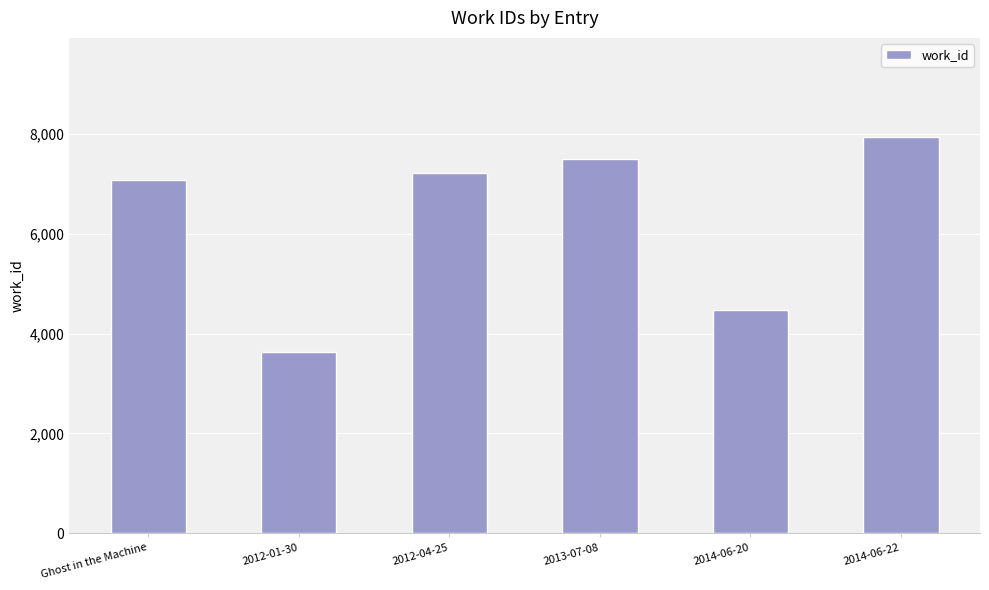

What is the ratio of the value at 2014-06-22 to the value at 2012-04-25?

1.1